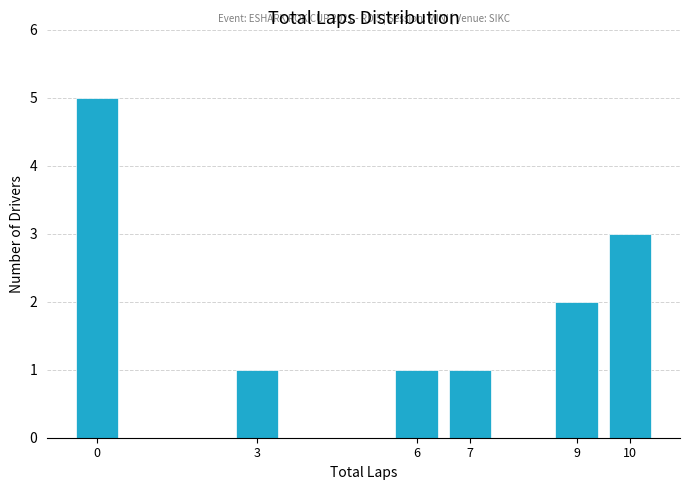

Reading left to right, transcribe all the data shown in this chart.

0=5	3=1	6=1	7=1	9=2	10=3